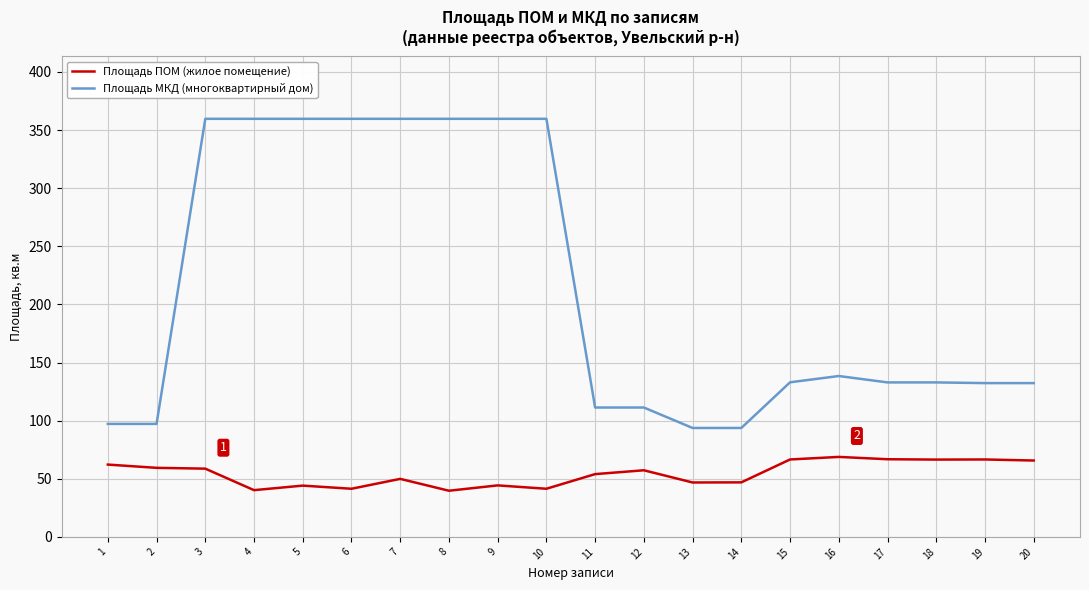

What is the difference between the highest and lowest values at 8?

320.0